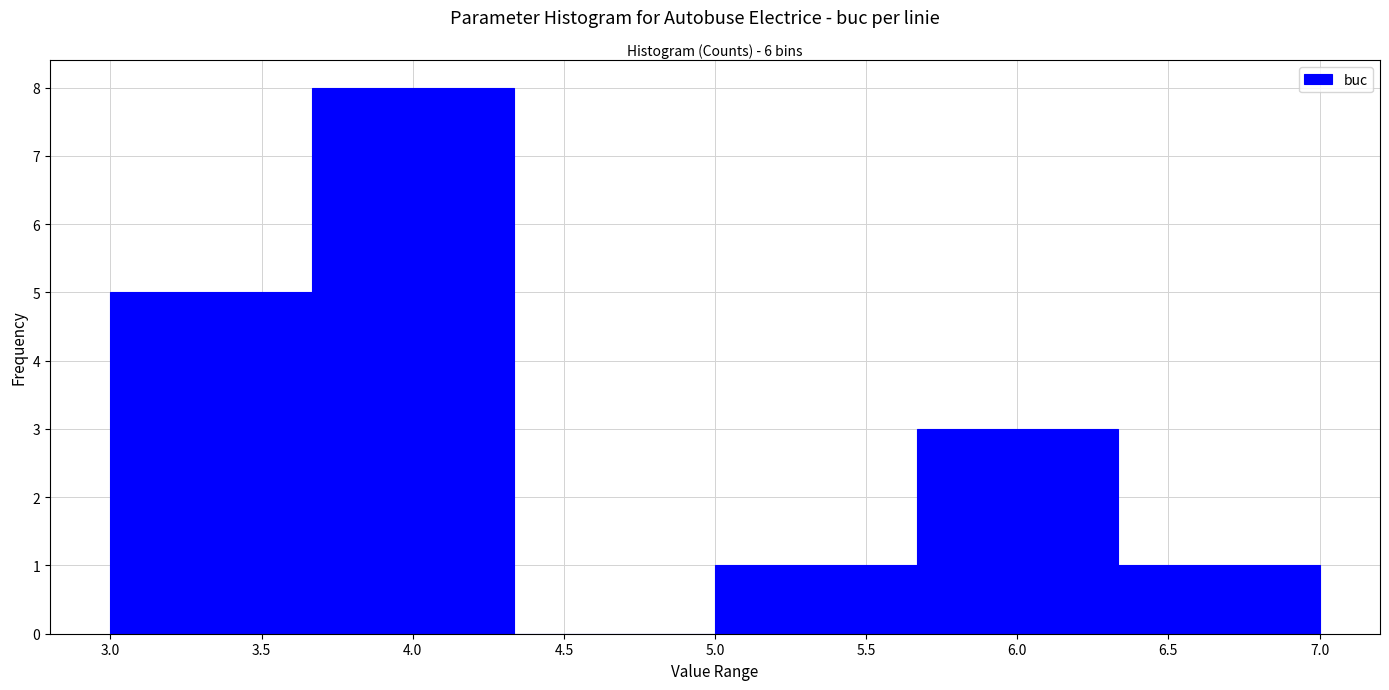

Reading left to right, list every bar in this chart as the range it spans on the x-axis followed by its height. Neither the bar edges nor the heights are printed on the chart, so give them approximately, as read against the axes.

3.00 to 3.65: 5
3.65 to 4.35: 8
4.35 to 5.00: 0
5.00 to 5.65: 1
5.65 to 6.35: 3
6.35 to 7.00: 1